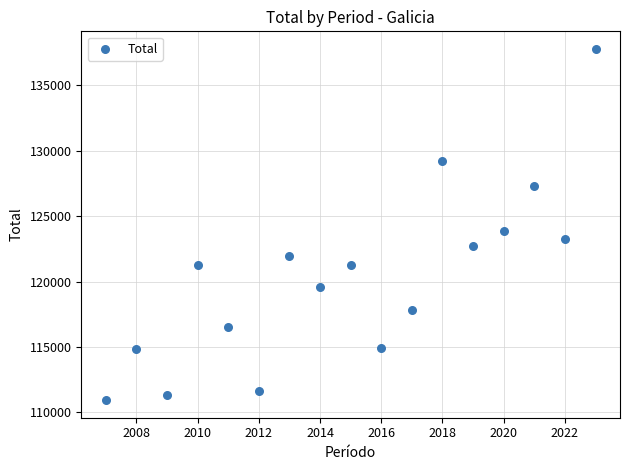

What Y value in the scatter plot is closest to 124364?

123904